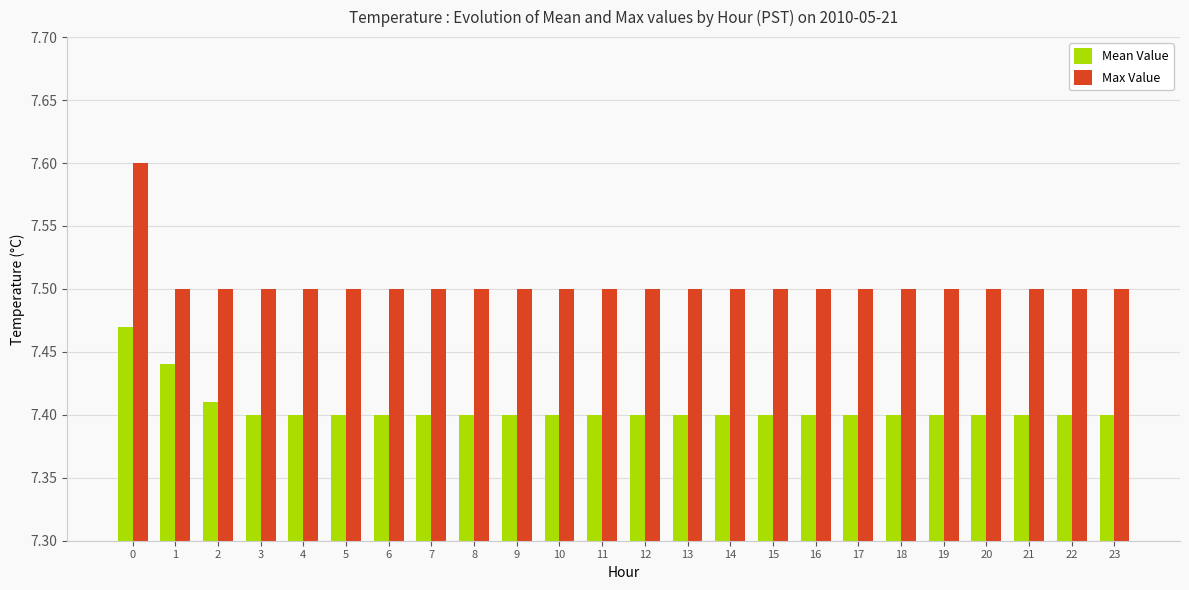

What is the sum of all Mean Value values?

177.7